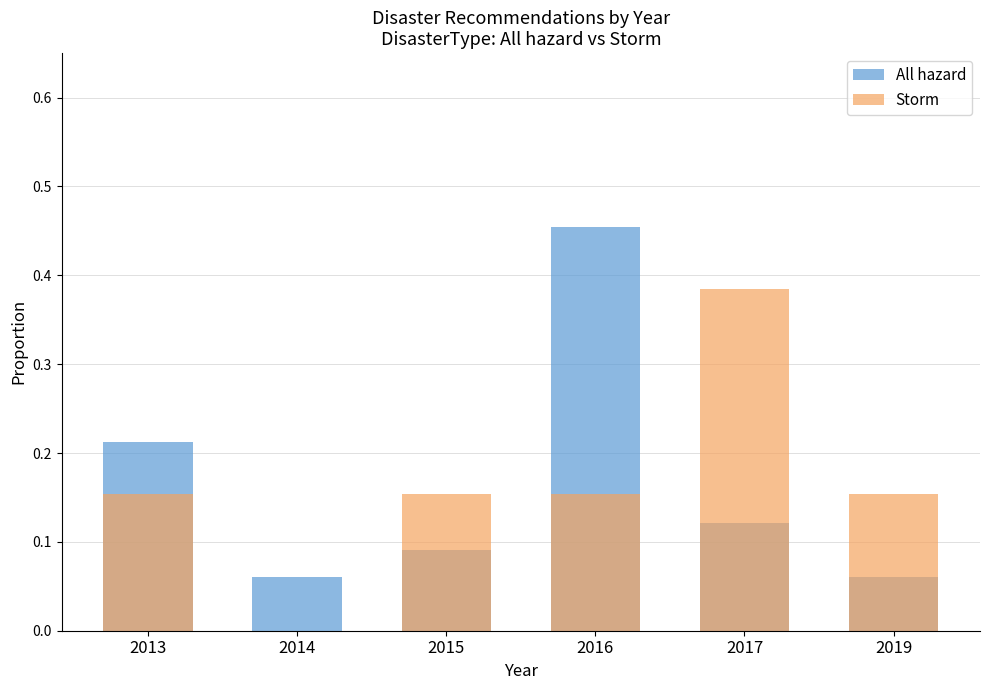

Reading left to right, extract all data points from this chart.

All hazard: 0.2	0.1	0.1	0.5	0.1	0.1
Storm: 0.2	0.0	0.2	0.2	0.4	0.2